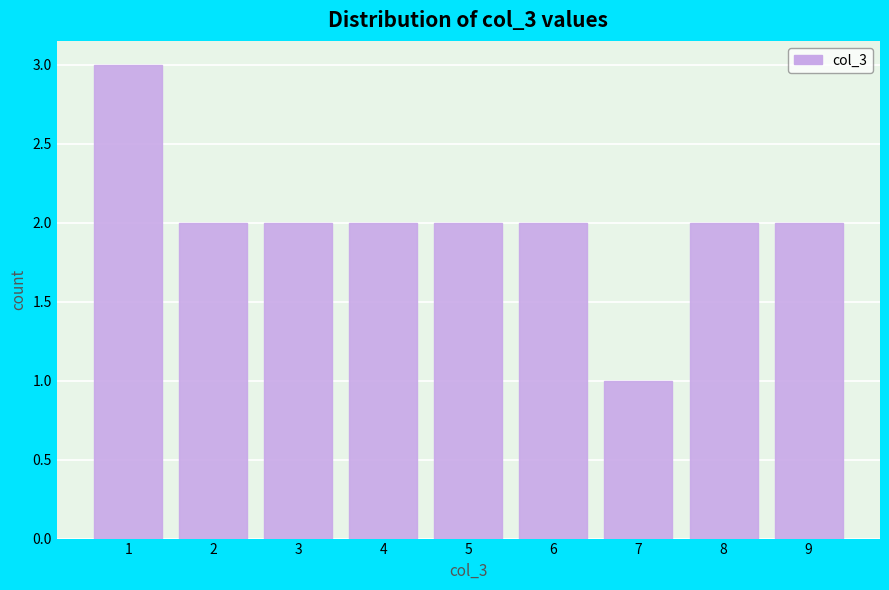

Over which range of the x-axis is the bar tallest?

0.5 to 1.5